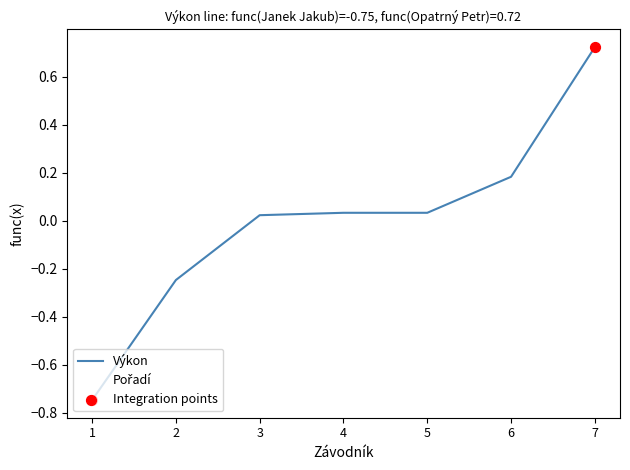

At which category is the sum across all series the highest?

7